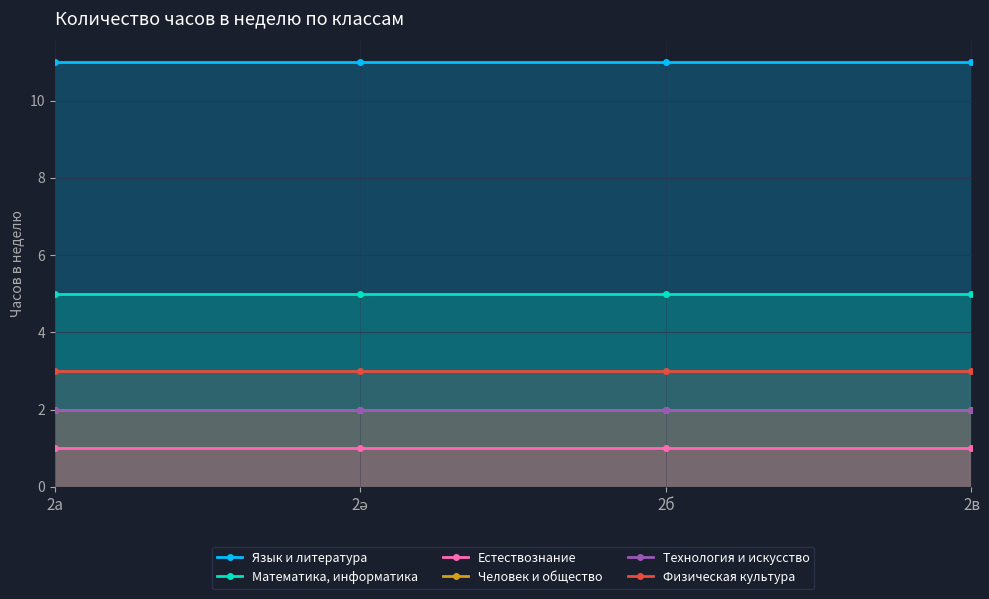

True or false: Физическая культура has more than 2 points higher than both neighbors.

False